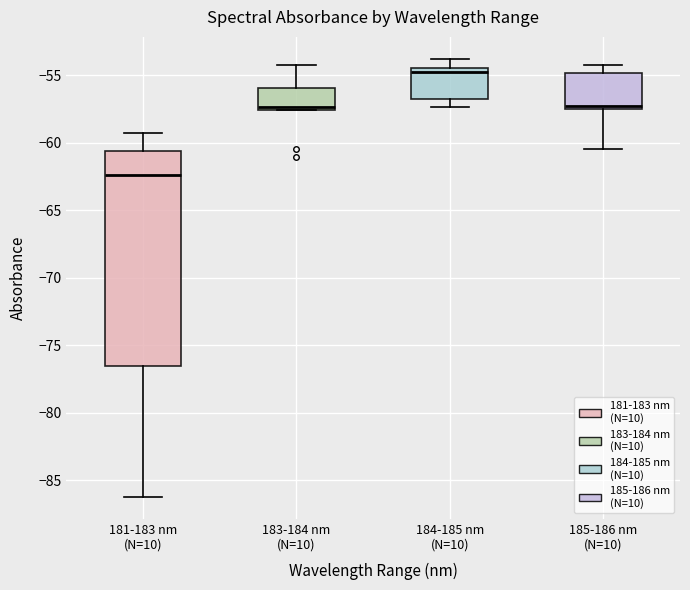

Where is the lower edge of the box for 185-186 nm (N=10) on the y-axis? The values are not printed on the chart, so give them approximately, as read against the axis.

-57.5